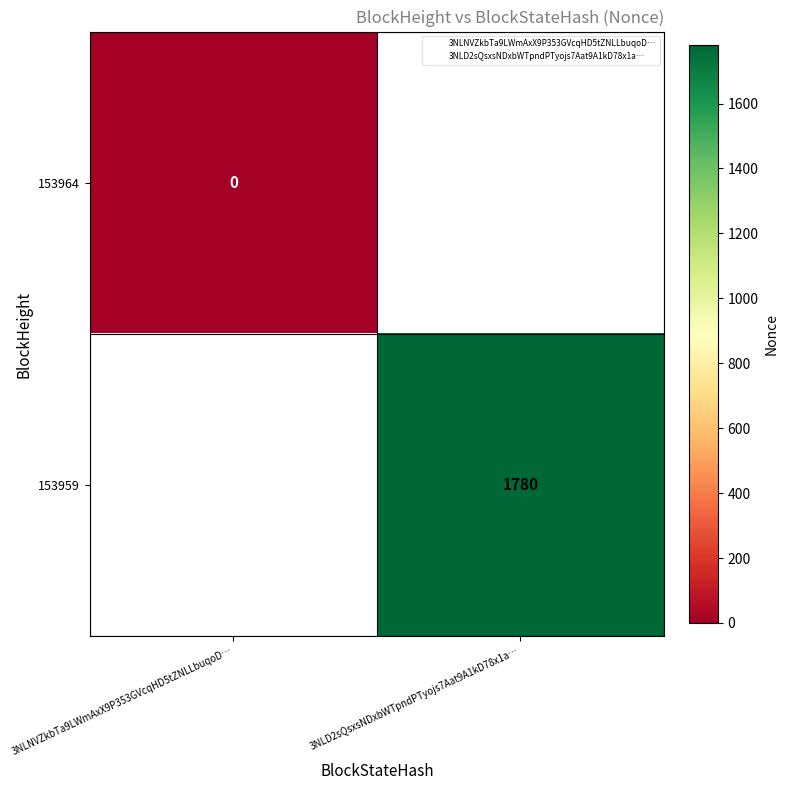

Is it true that 153959 equals 2359 at 3NLD2sQsxsNDxbWTpndPTyojs7Aat9A1kD78x1a…?

False